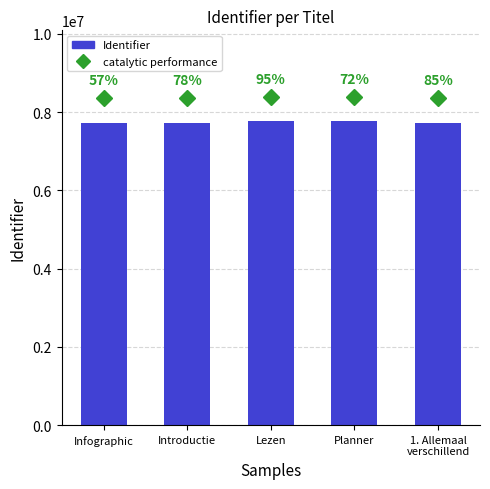

Reading left to right, transcribe all the data shown in this chart.

catalytic performance: 8346357.7	8346285.4	8380849.7	8380848.6	8346290.8
Identifier: 7728109.0	7728042.0	7760046.0	7760045.0	7728047.0